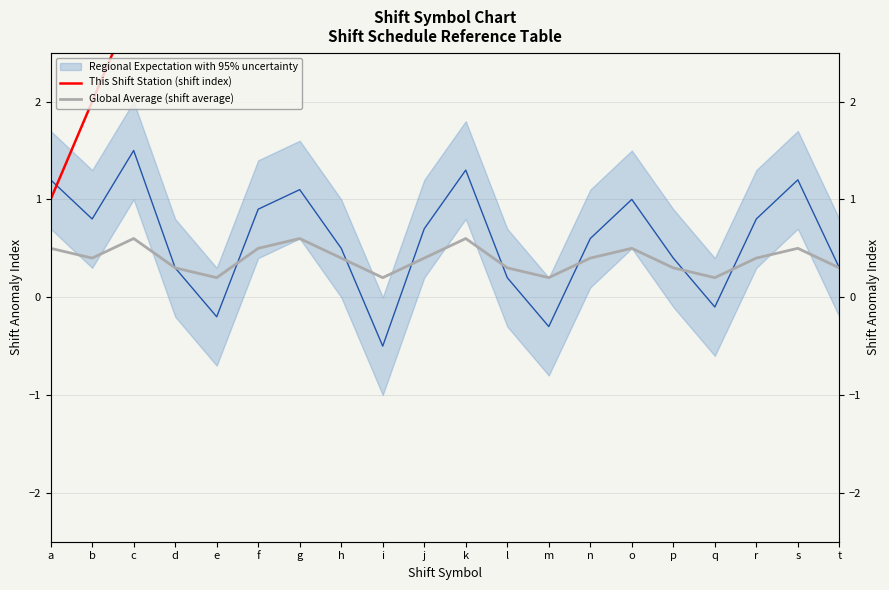

Where is the first local minimum for Global Average (shift average)?

b